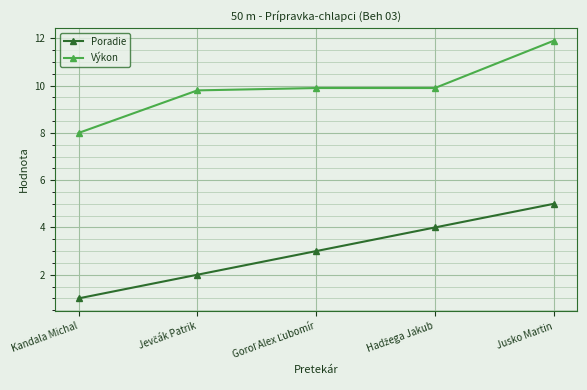

What is the difference between the maximum and minimum values in the Poradie series?

4.0